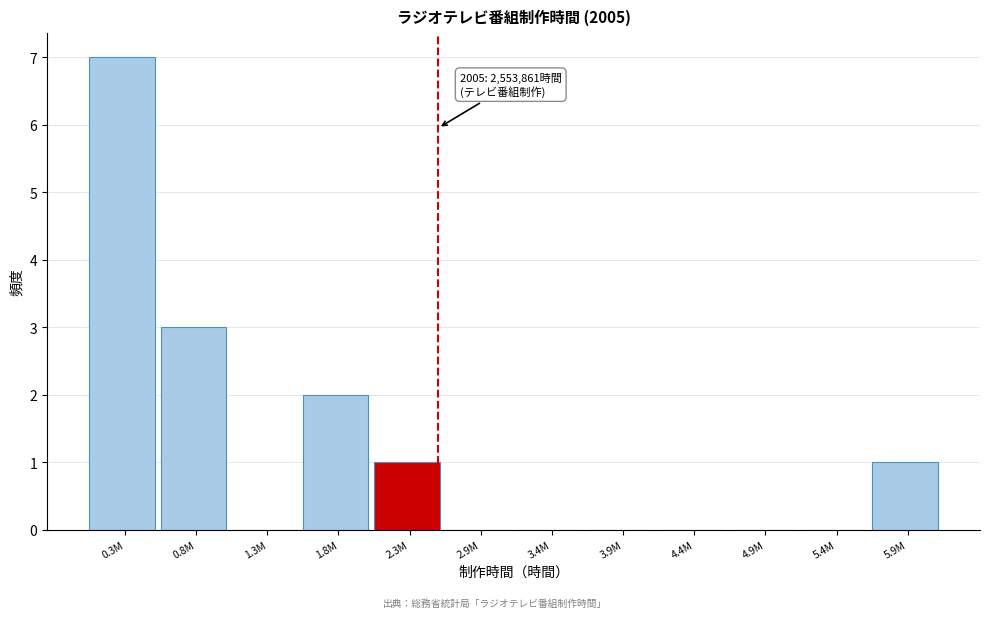

Reading left to right, transcribe all the data shown in this chart.

0.3M=7	0.8M=3	1.3M=0	1.8M=2	2.3M=1	2.9M=0	3.4M=0	3.9M=0	4.4M=0	4.9M=0	5.4M=0	5.9M=1